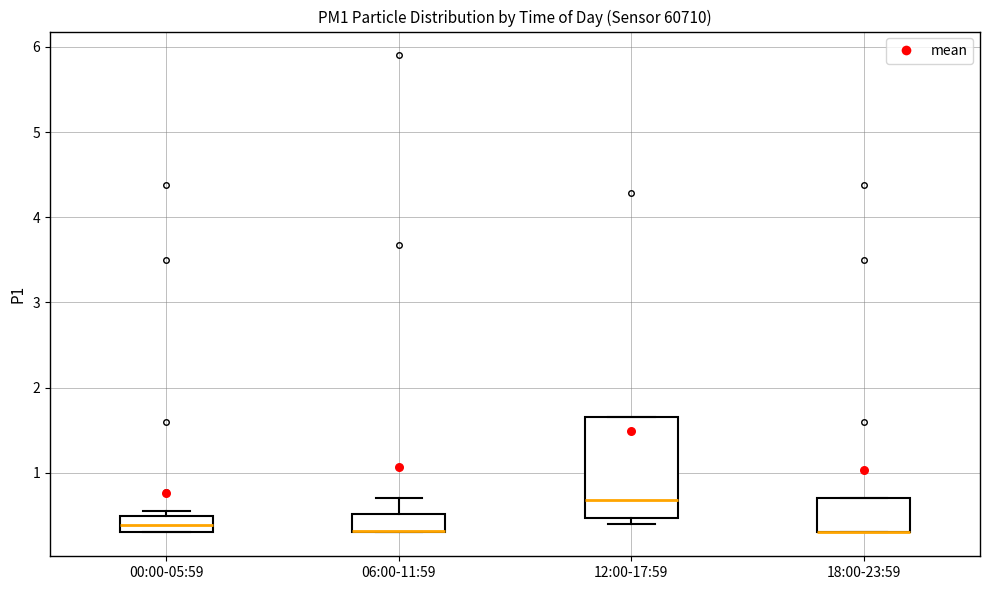

Which box is the tallest, from its lower edge to its upper edge?

12:00-17:59